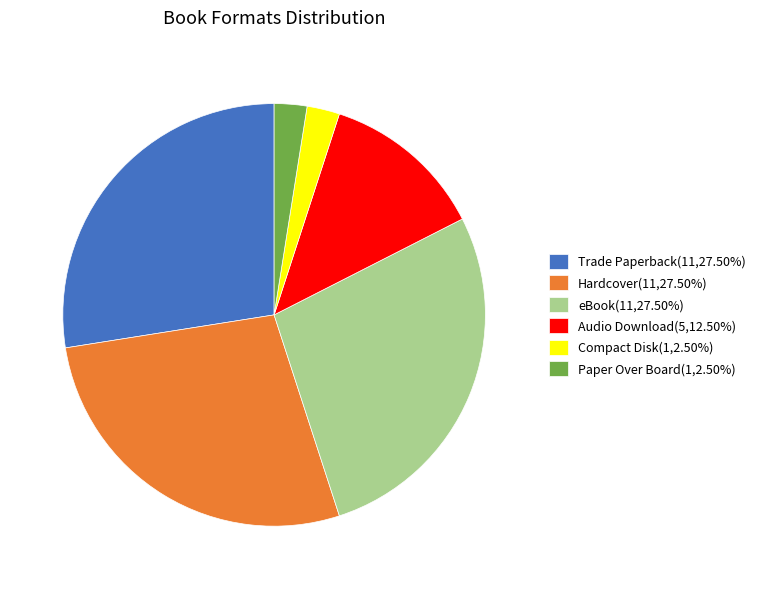

Approximately how many times larger is the value at Hardcover(11,27.50%) compared to Compact Disk(1,2.50%)?

11.0